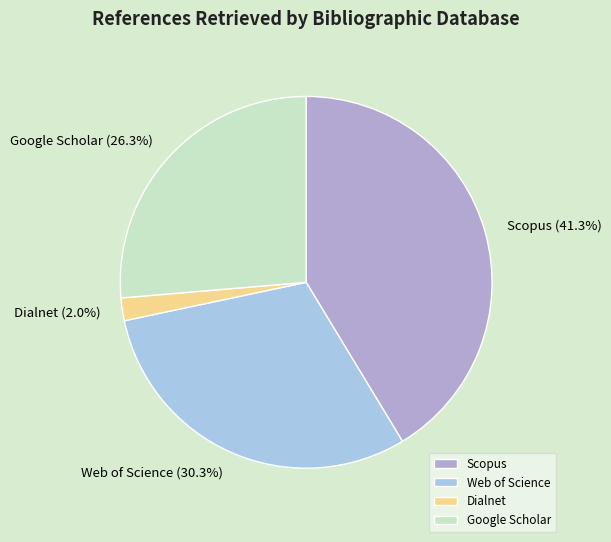

Is it true that Google Scholar is 26% of the pie?

True